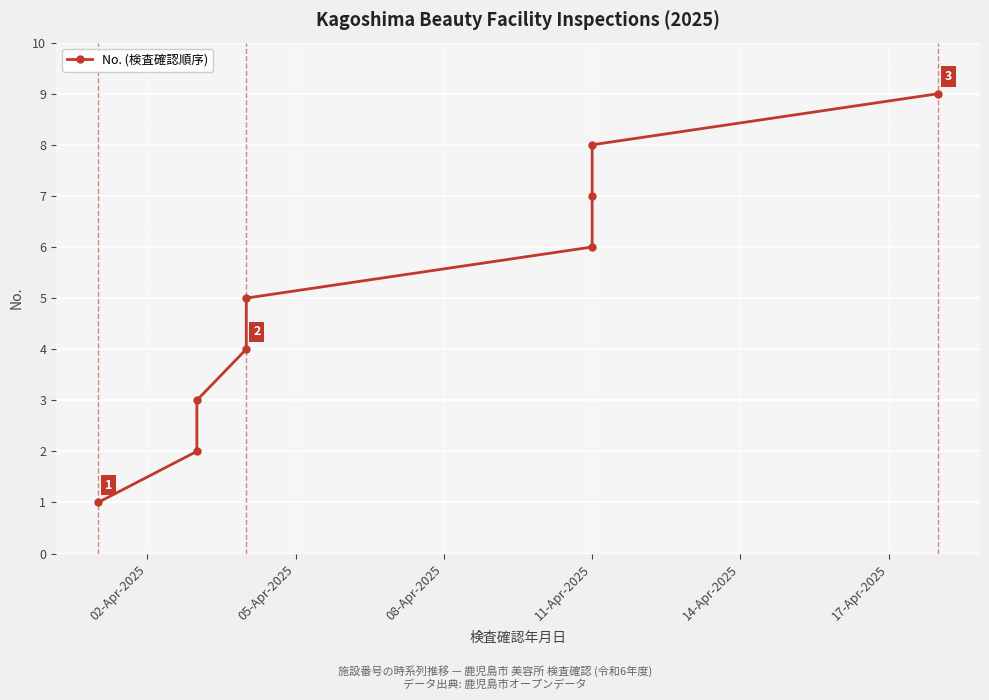

How many distinct data groups are displayed?

1